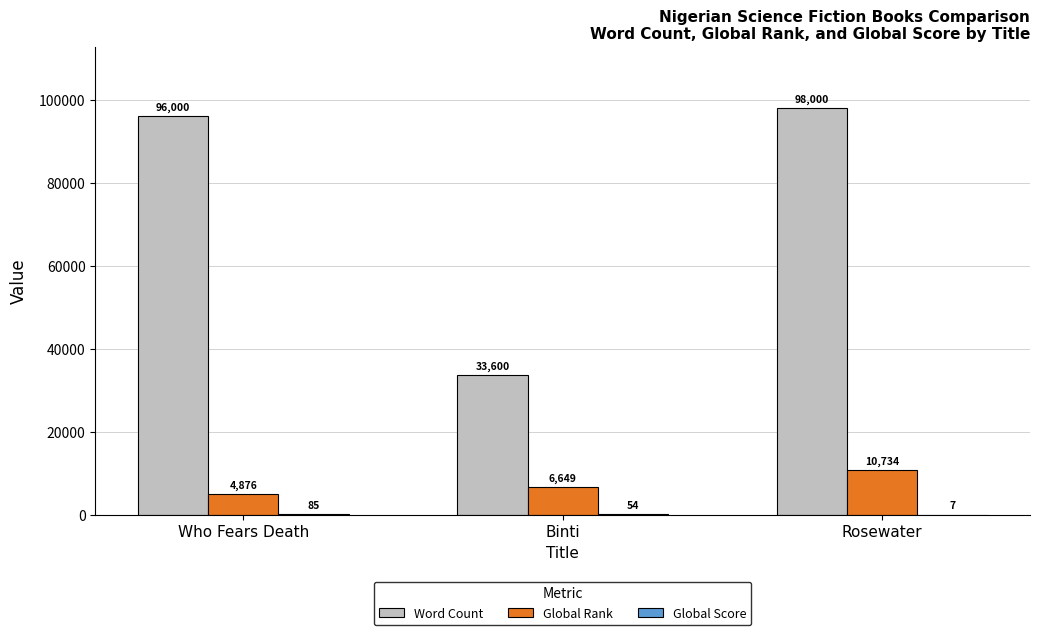

At which category is the sum across all series the highest?

Rosewater